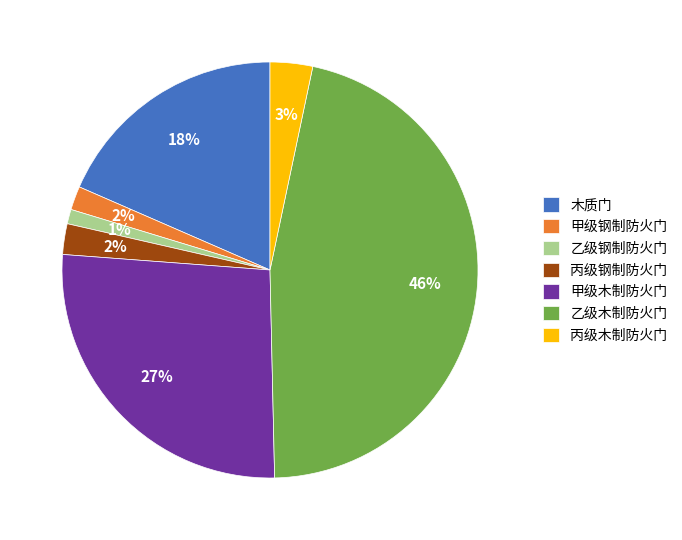

Does 乙级木制防火门 represent more than half of the total?

No